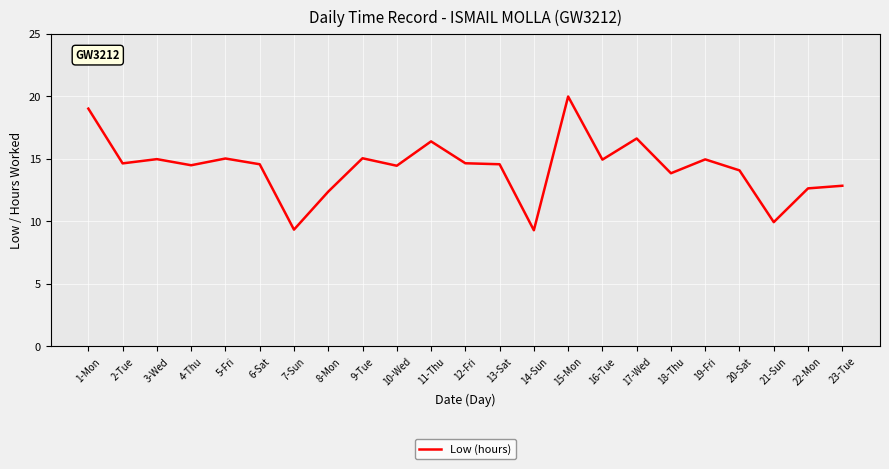

What is the difference between the second highest and second lowest values?

9.7